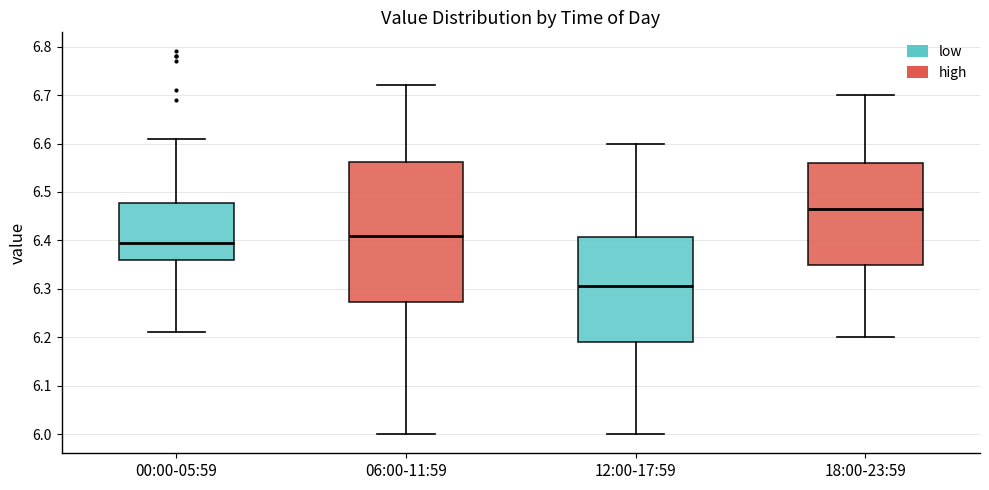

Where does the median line of the box for 06:00-11:59 sit on the y-axis? The values are not printed on the chart, so give them approximately, as read against the axis.

6.41